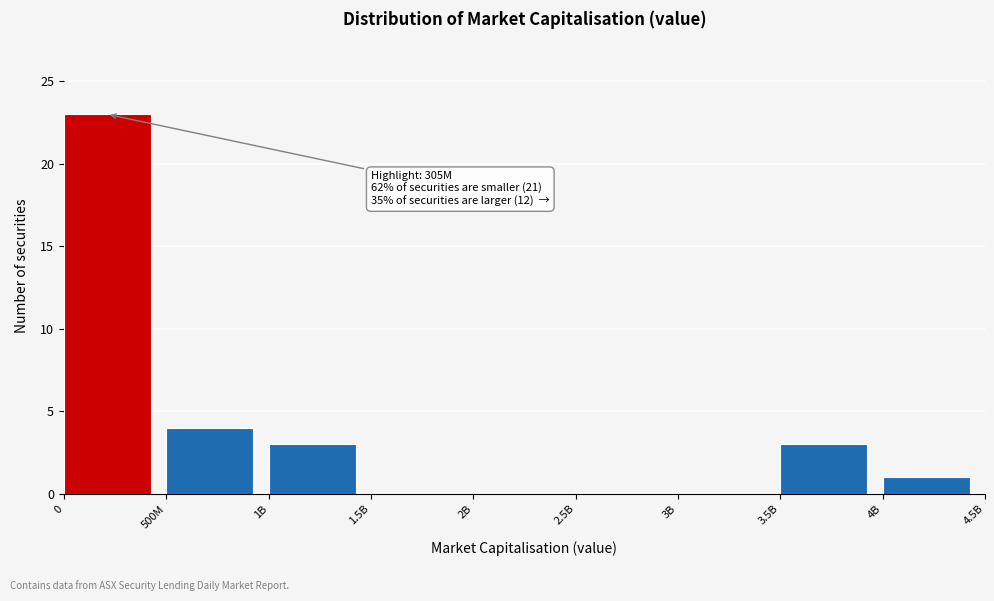

Reading left to right, list all the values displayed in this chart.

0=23	500M=4	1B=3	1.5B=0	2B=0	2.5B=0	3B=0	3.5B=3	4B=1